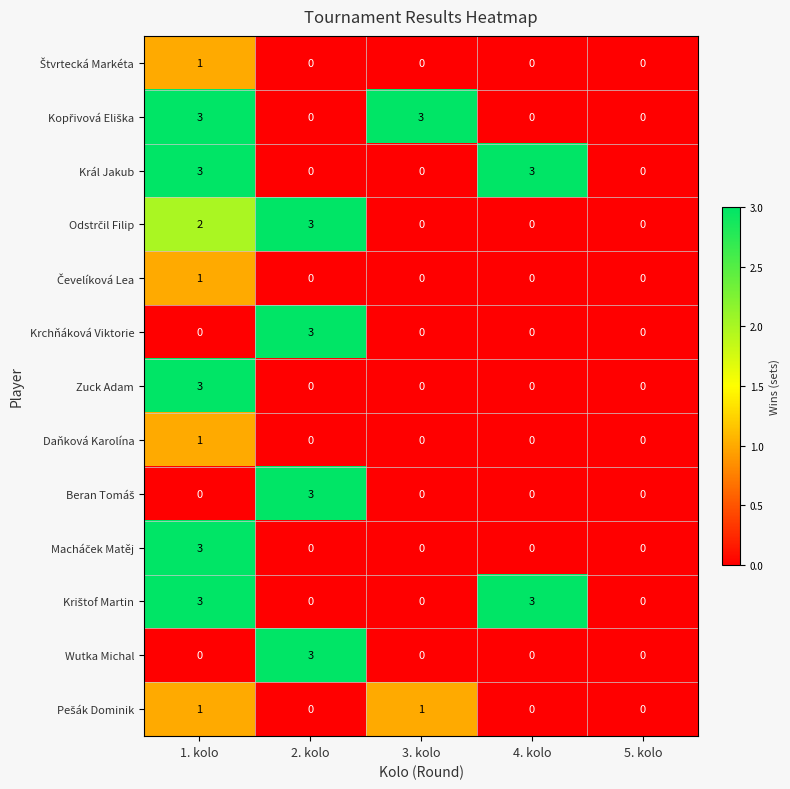

What is the total value across all series at 1. kolo?

21